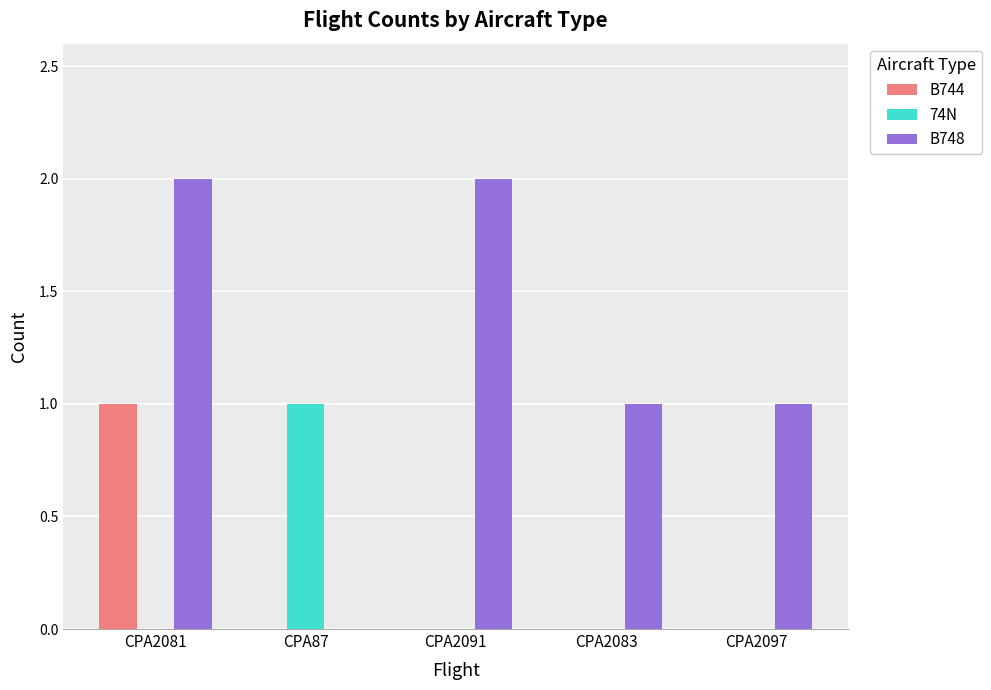

Reading left to right, extract all data points from this chart.

B744: 1	0	0	0	0
74N: 0	1	0	0	0
B748: 2	0	2	1	1